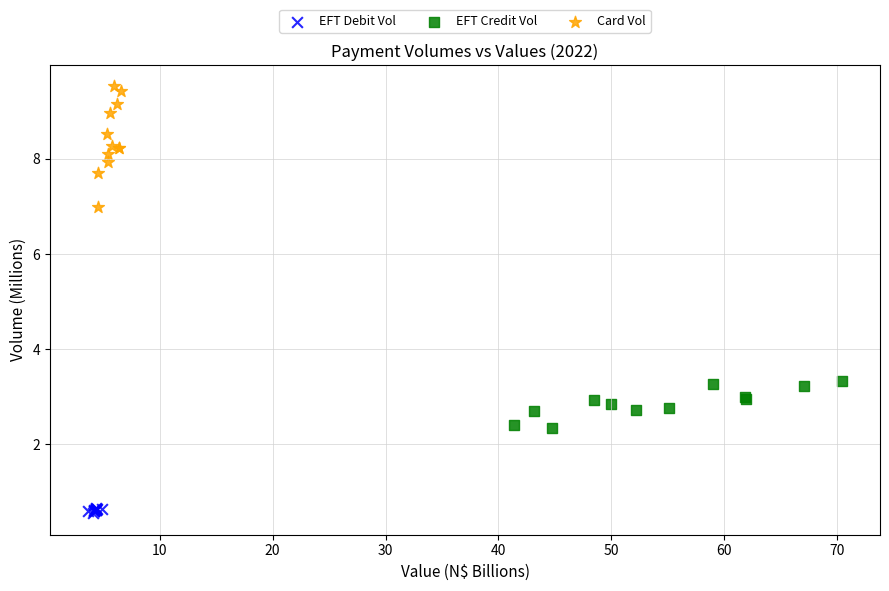

Which series has the largest Y range (max minus min)?

Card Vol